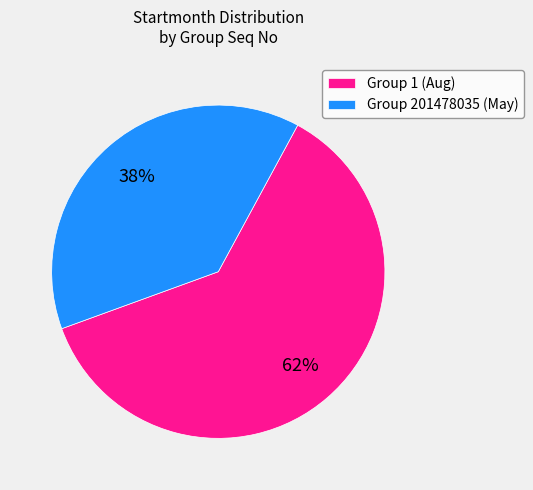

Is it true that Group 201478035 (May) is 30% of the pie?

False